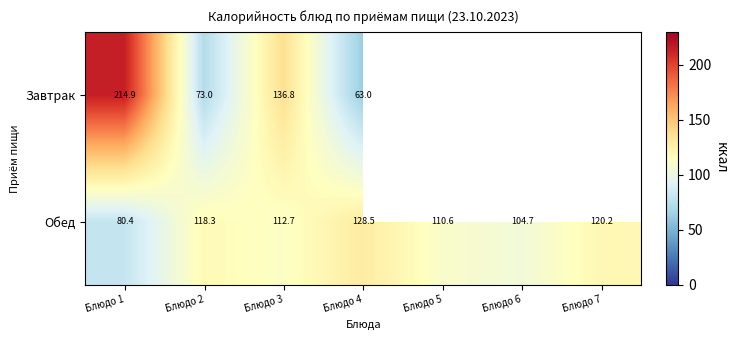

At Блюдо 1, list the series in order from largest to smallest.

Завтрак, Обед